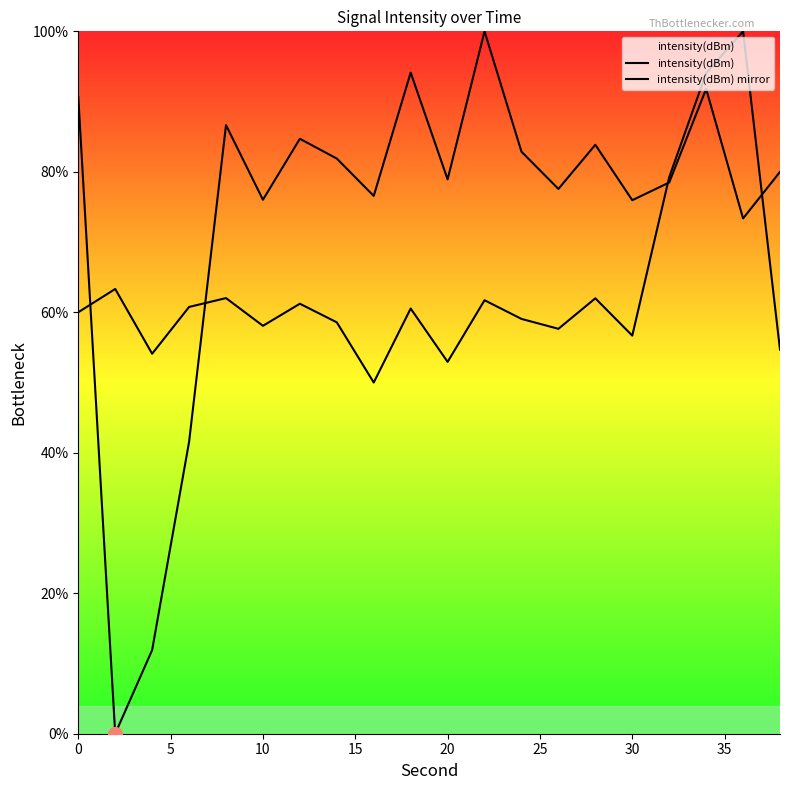

How many categories are shown in the chart?

20